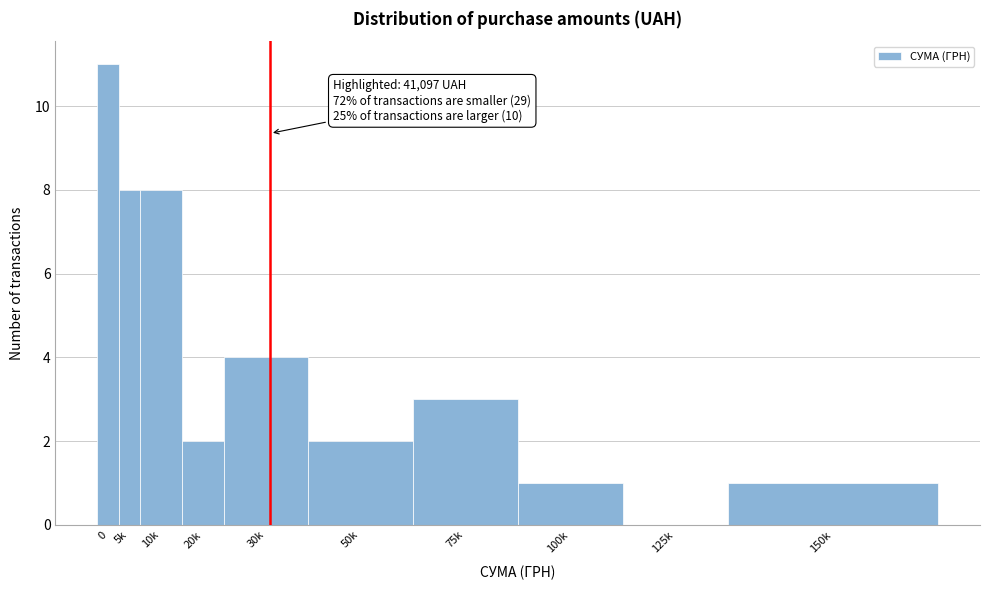

Reading right to left, transcribe all the data shown in this chart.

150k=1	125k=0	100k=1	75k=3	50k=2	30k=4	20k=2	10k=8	5k=8	0=11